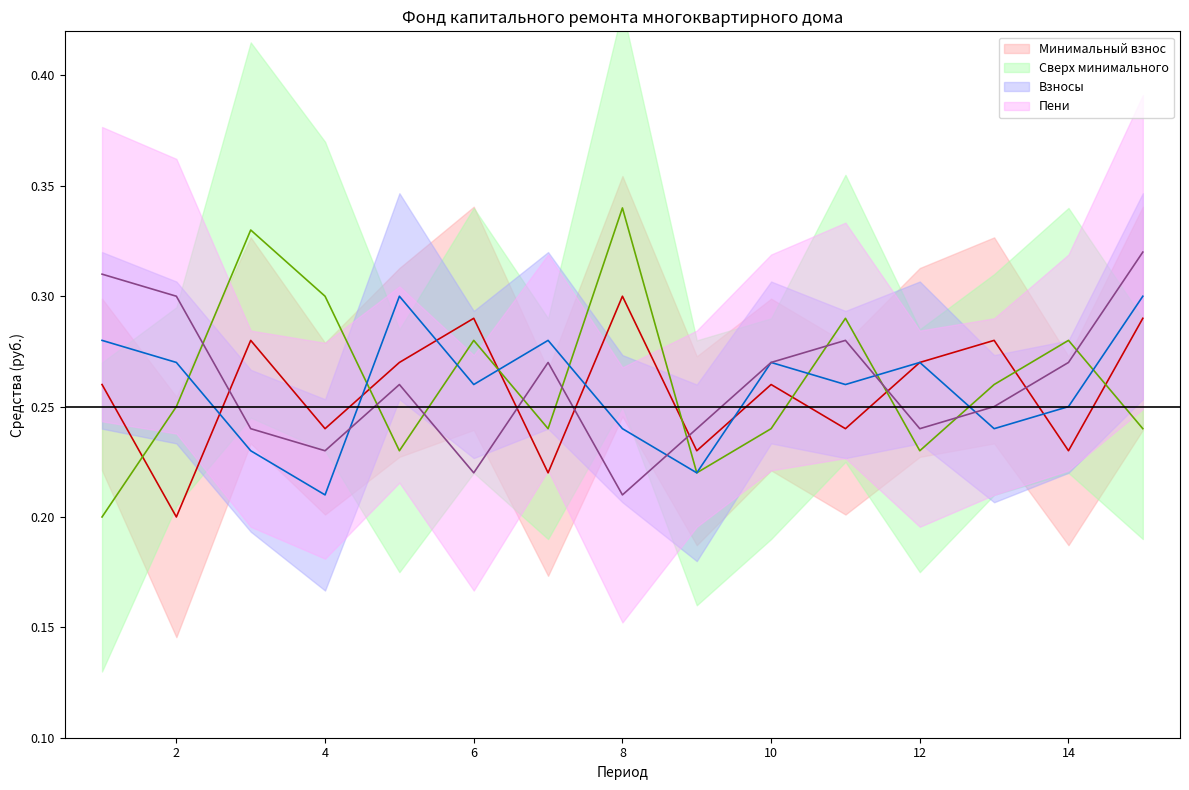

What is the total value across all series at 12?

1.0